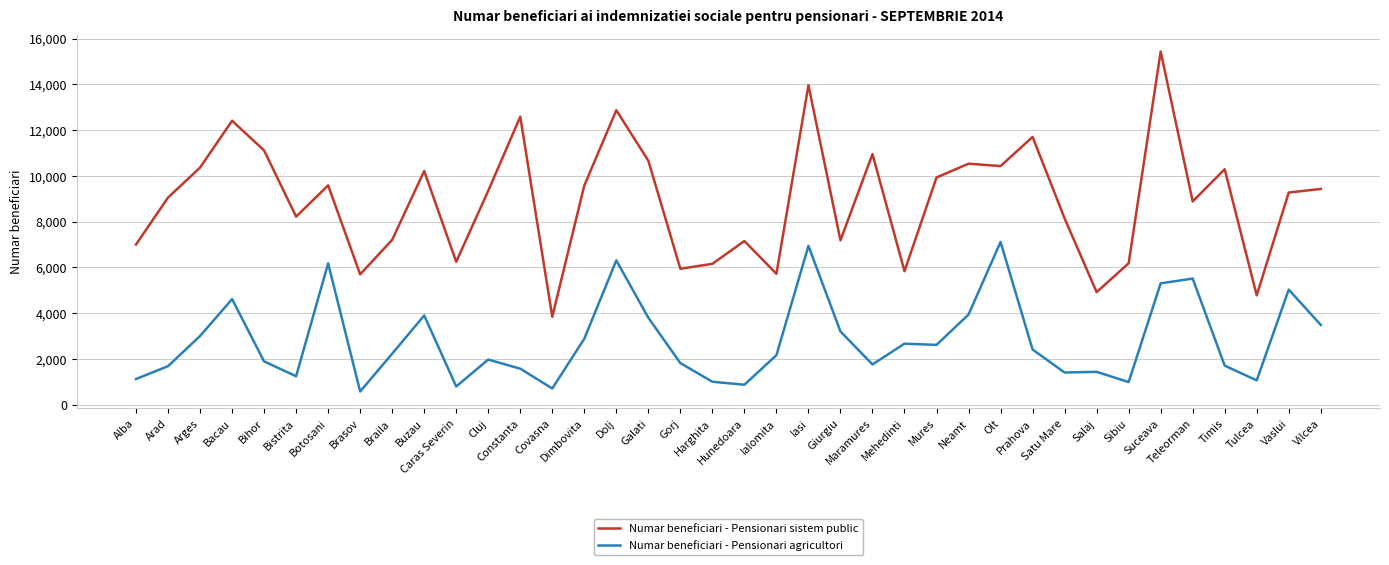

Which series has the largest total across all categories?

Numar beneficiari - Pensionari sistem public